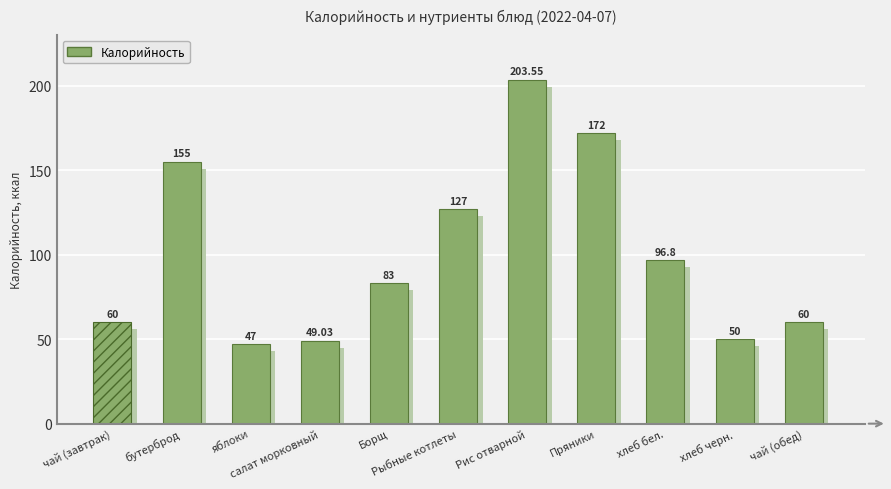

Is it true that the value at чай (обед) is 60.0?

True